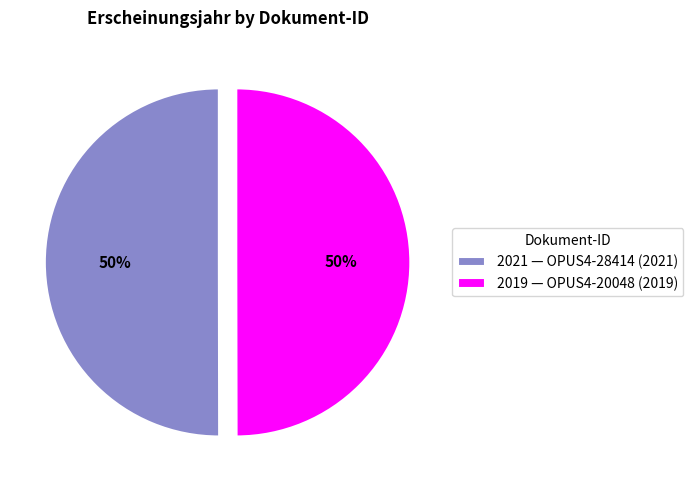

To the nearest percent, what percentage of the pie is 2019 — OPUS4-20048 (2019)?

50%